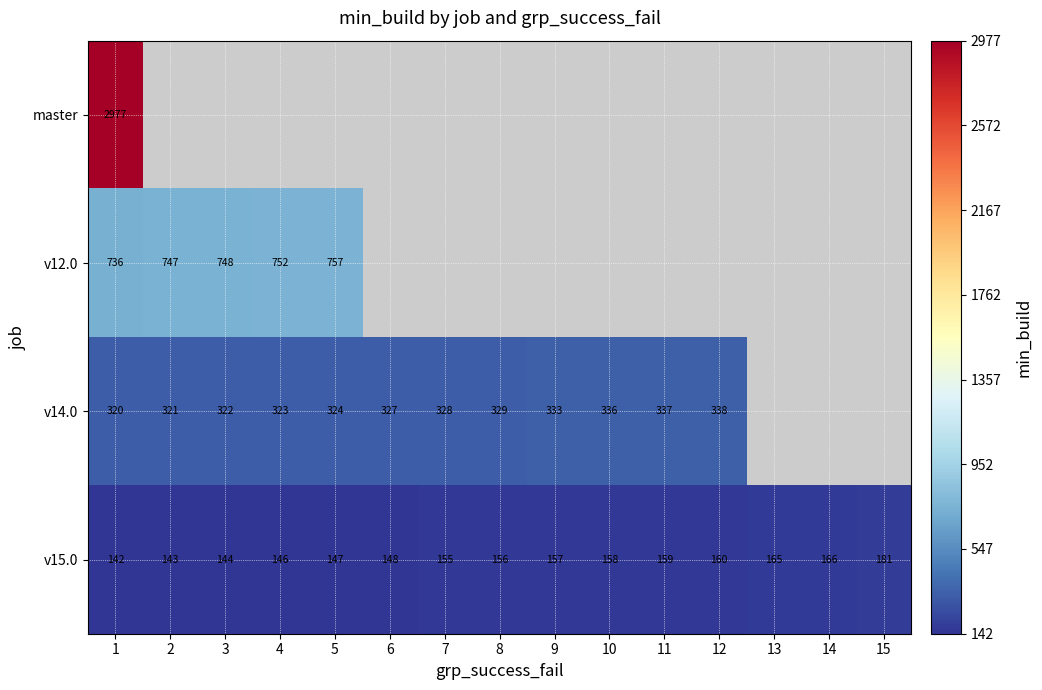

Where is v15.0 nearest to the value 161?

12